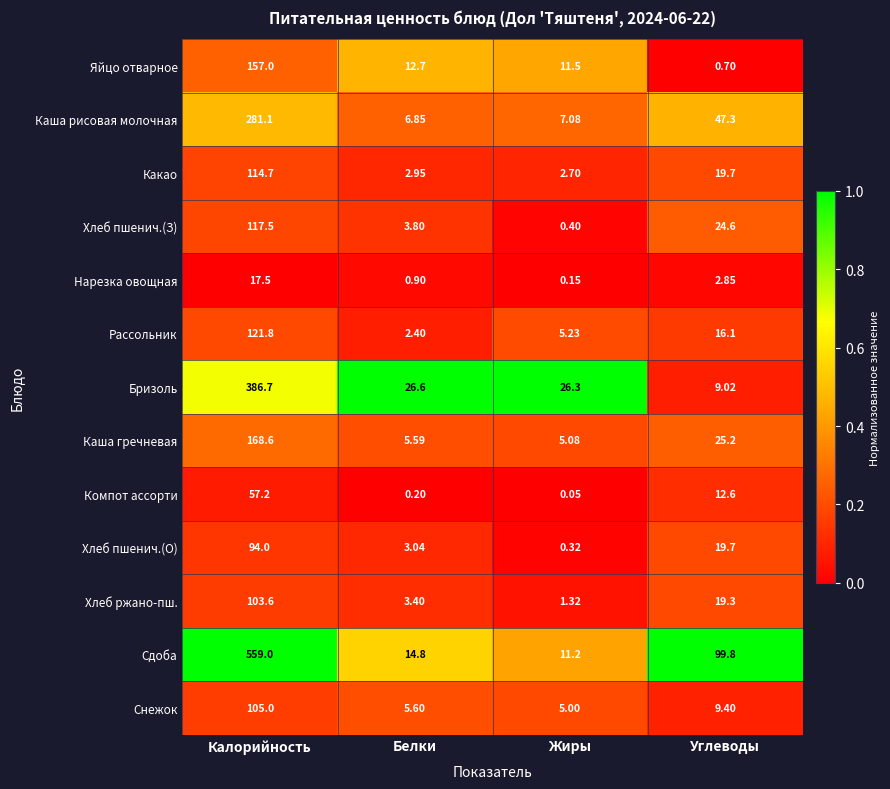

At which label is Рассольник closest to 62?

Углеводы